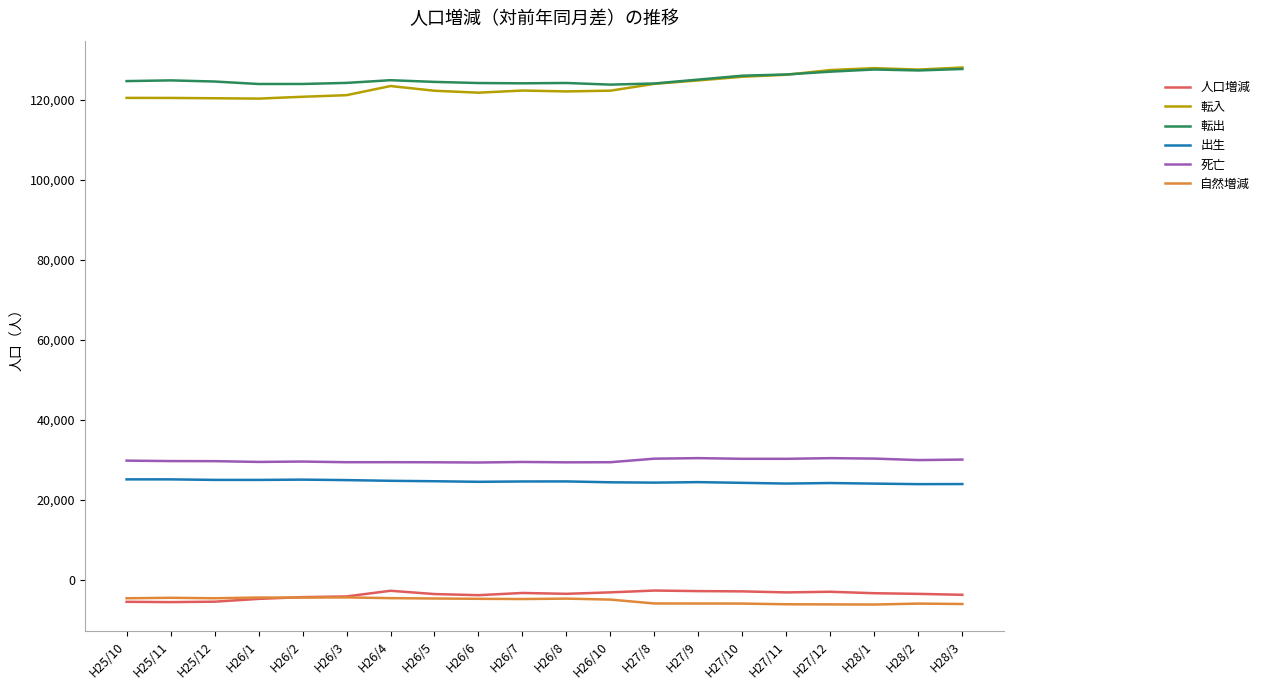

The value of 死亡 at H28/1 is 30260. True or false?

True